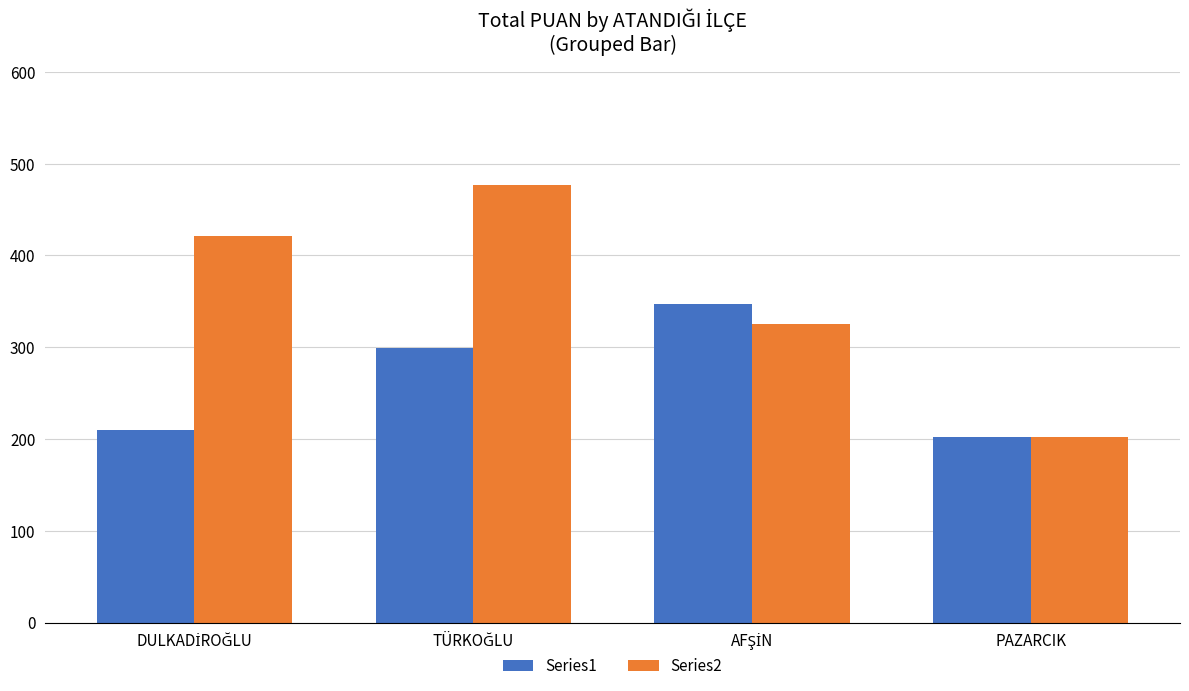

What is the greatest value displayed?

477